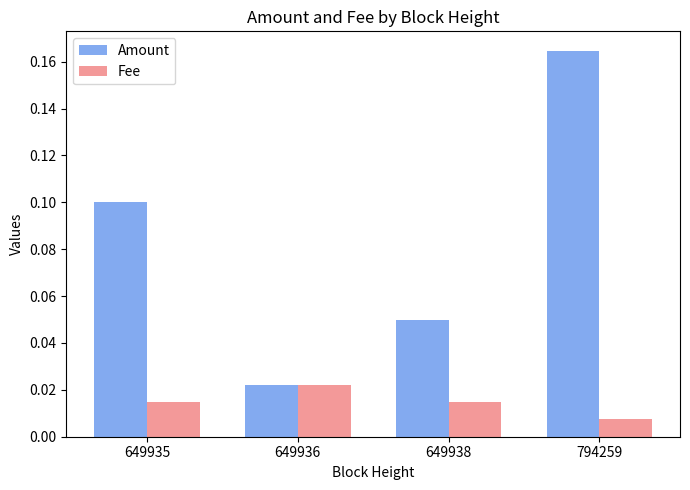

At how many categories does at least one series exceed 0?

4